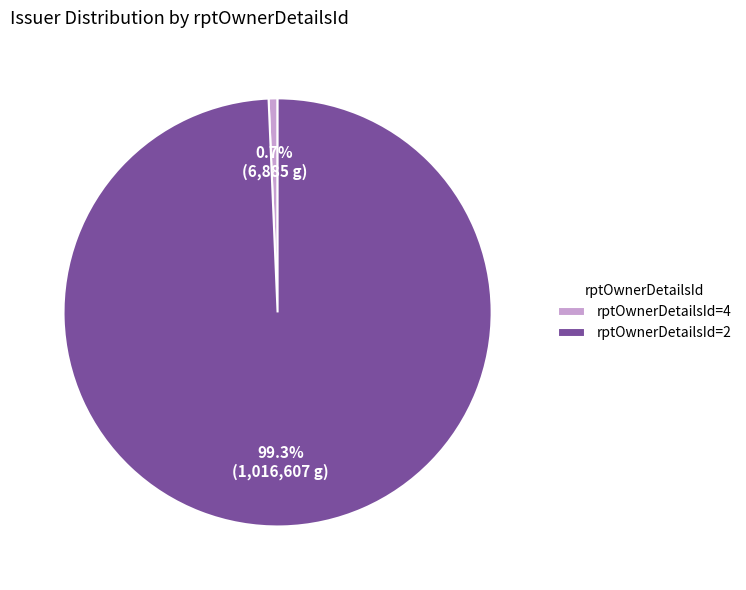

What is the ratio of the value at rptOwnerDetailsId=2 to the value at rptOwnerDetailsId=4?

147.7